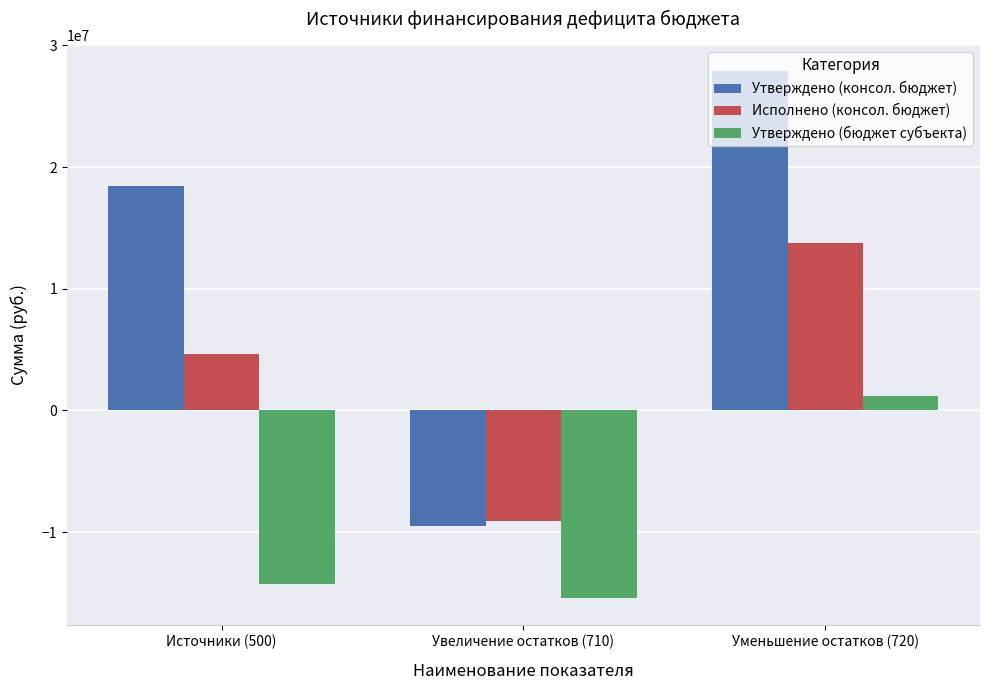

How many bars are there in total?

9